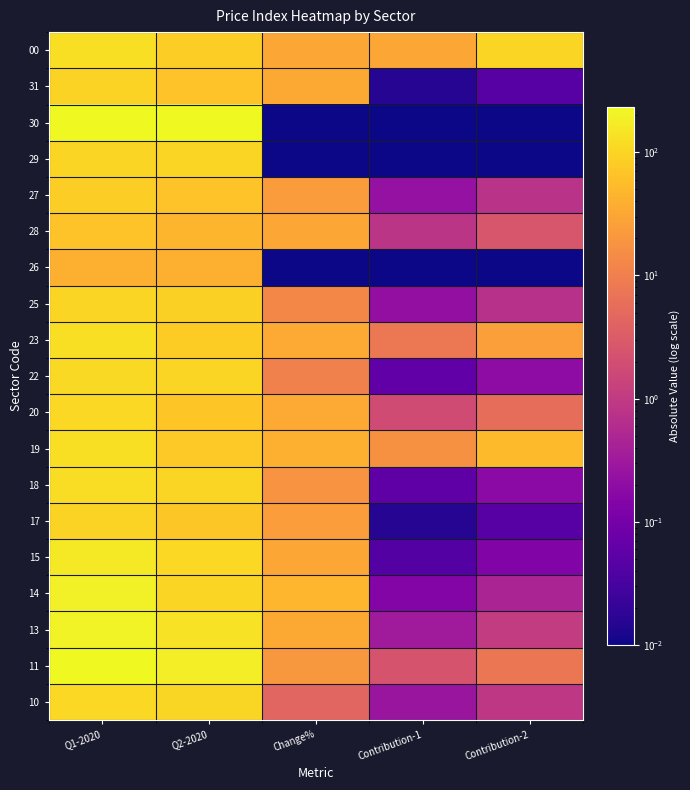

Rank the series at Contribution-2 from lowest to highest value.

26, 29, 30, 17, 31, 15, 18, 22, 14, 25, 27, 10, 13, 28, 20, 11, 23, 19, 00